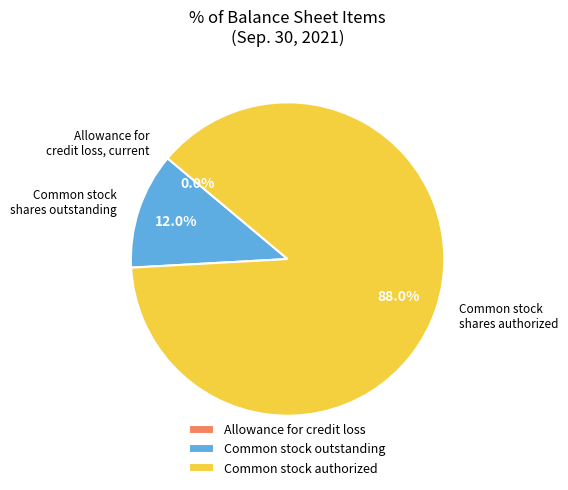

True or false: Common stock authorized accounts for 88% of the total.

True